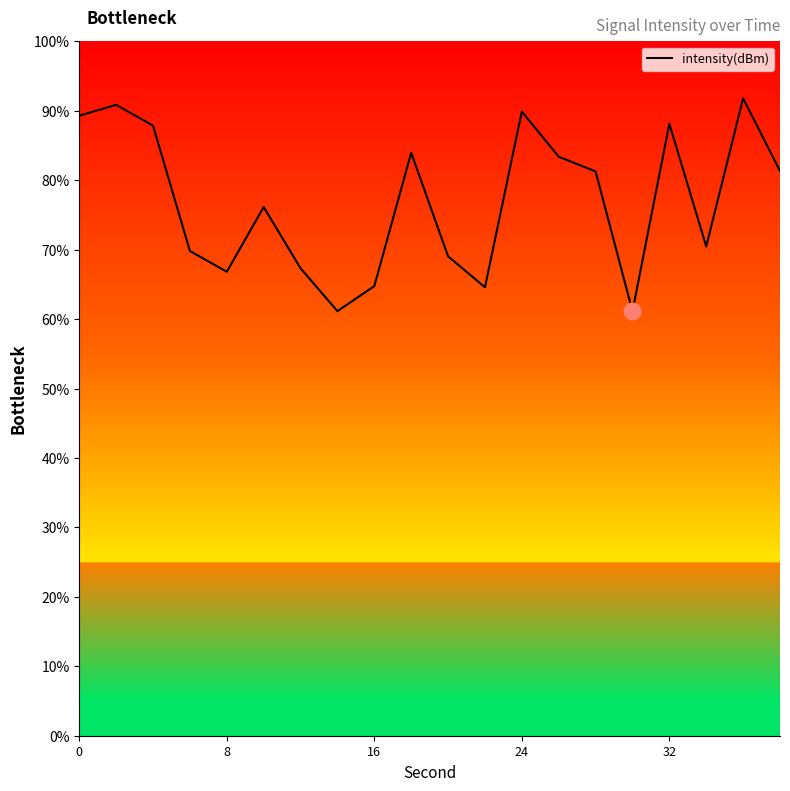

What is the minimum value shown in the chart?

61.1